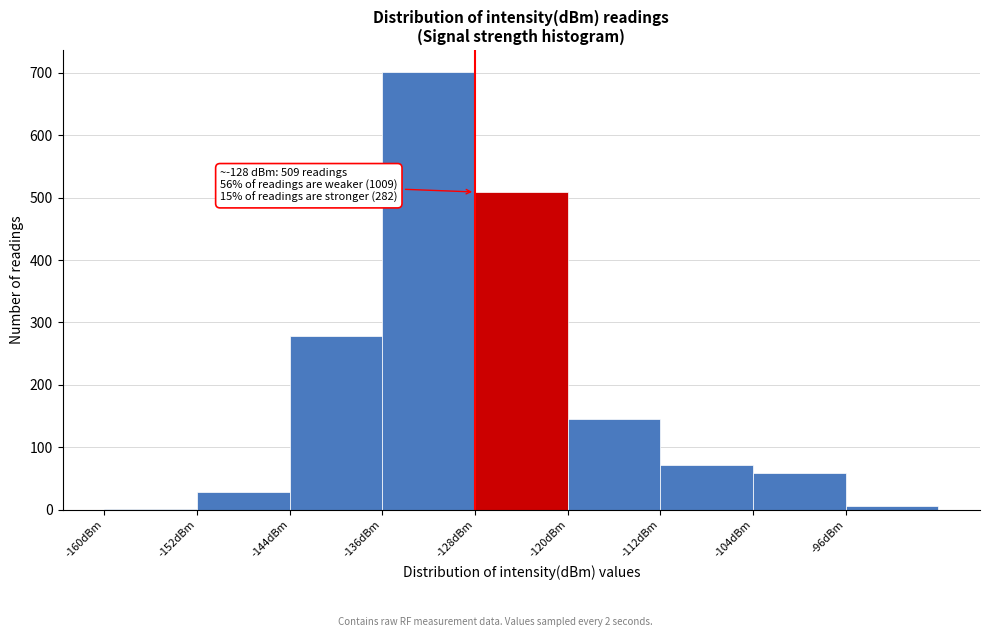

Over which range of the x-axis is the bar tallest?

-136 to -128